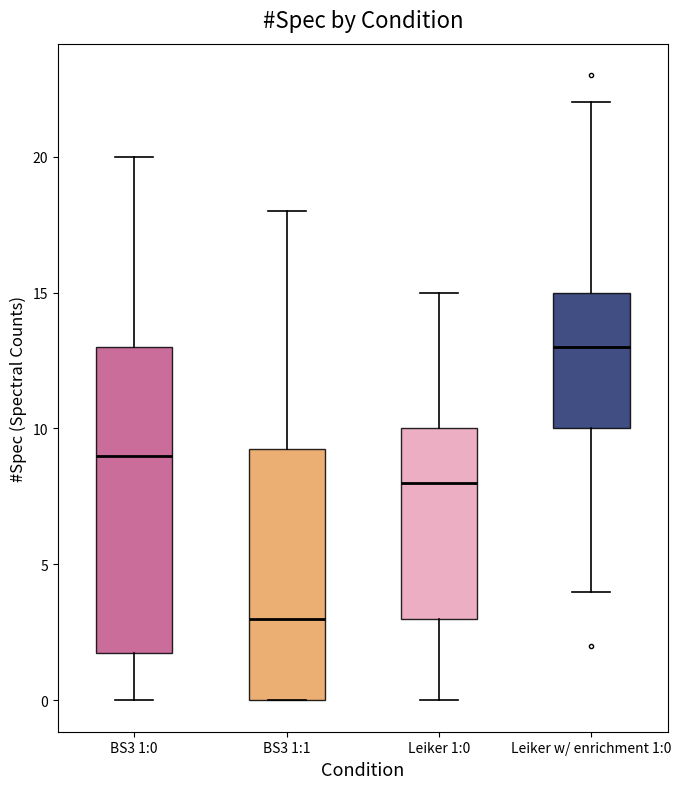

Which box is the tallest, from its lower edge to its upper edge?

BS3 1:0